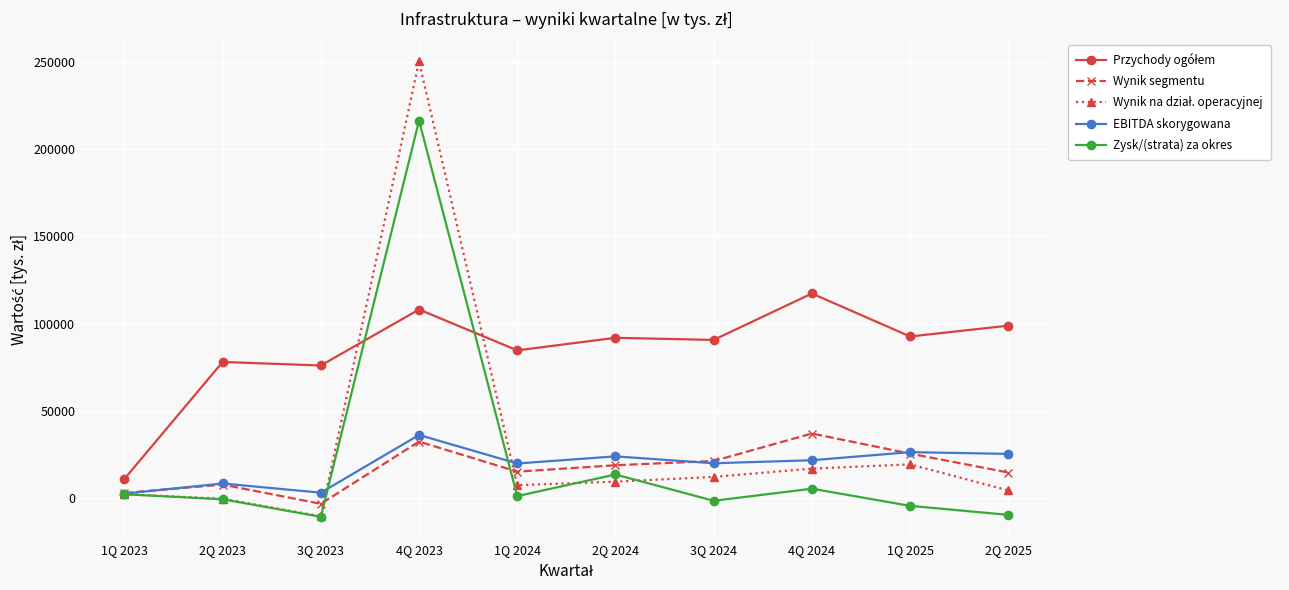

True or false: EBITDA skorygowana has more than 0 points higher than both neighbors.

True